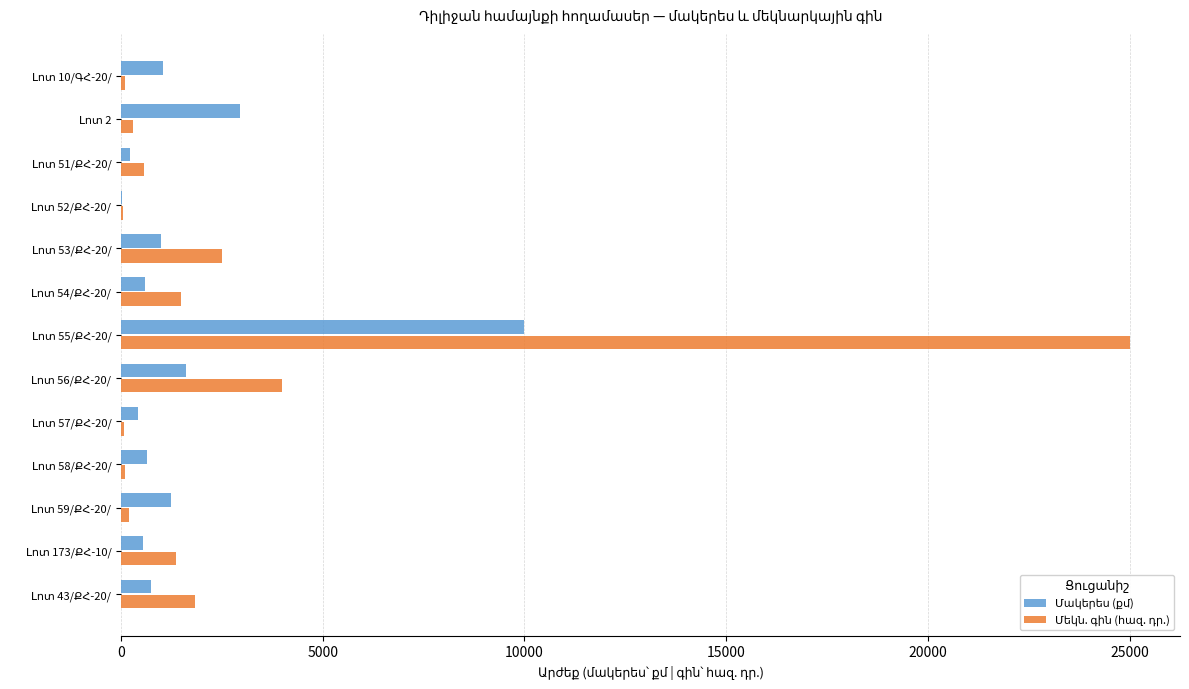

What is the greatest value displayed?

25000.0